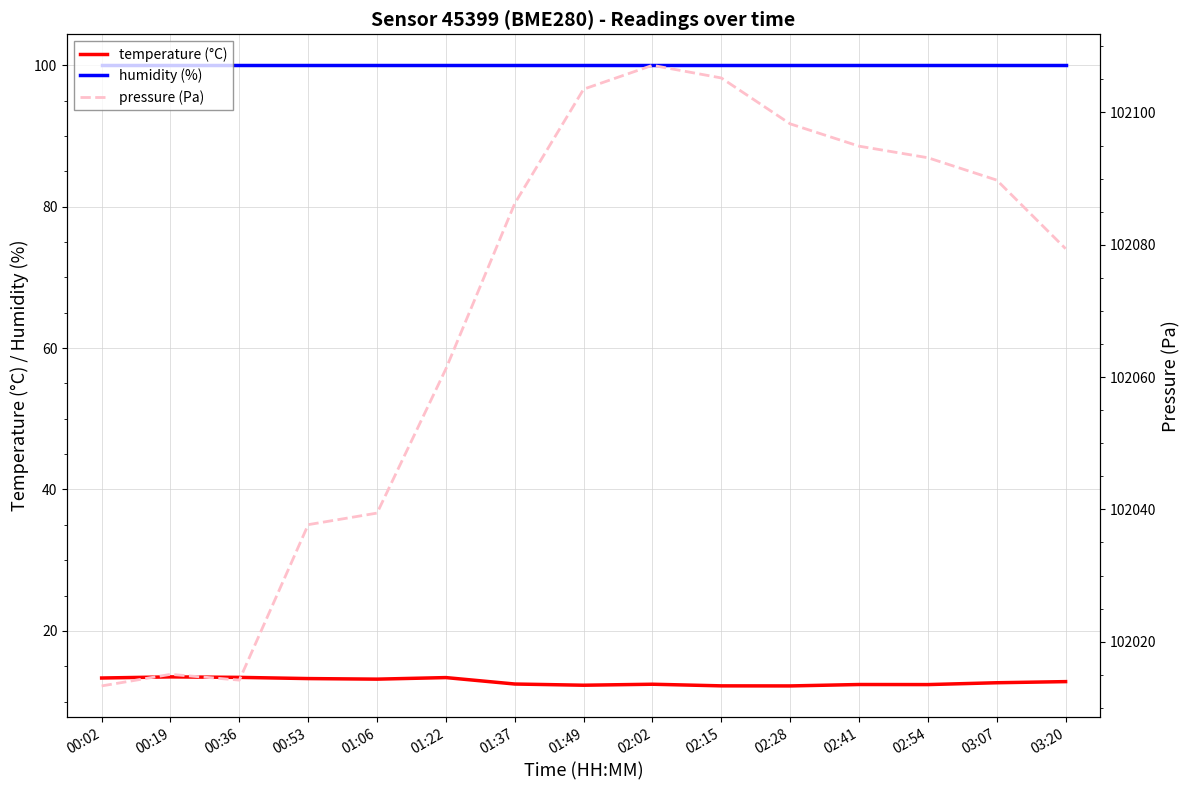

What is the maximum value shown in the chart?

102107.1